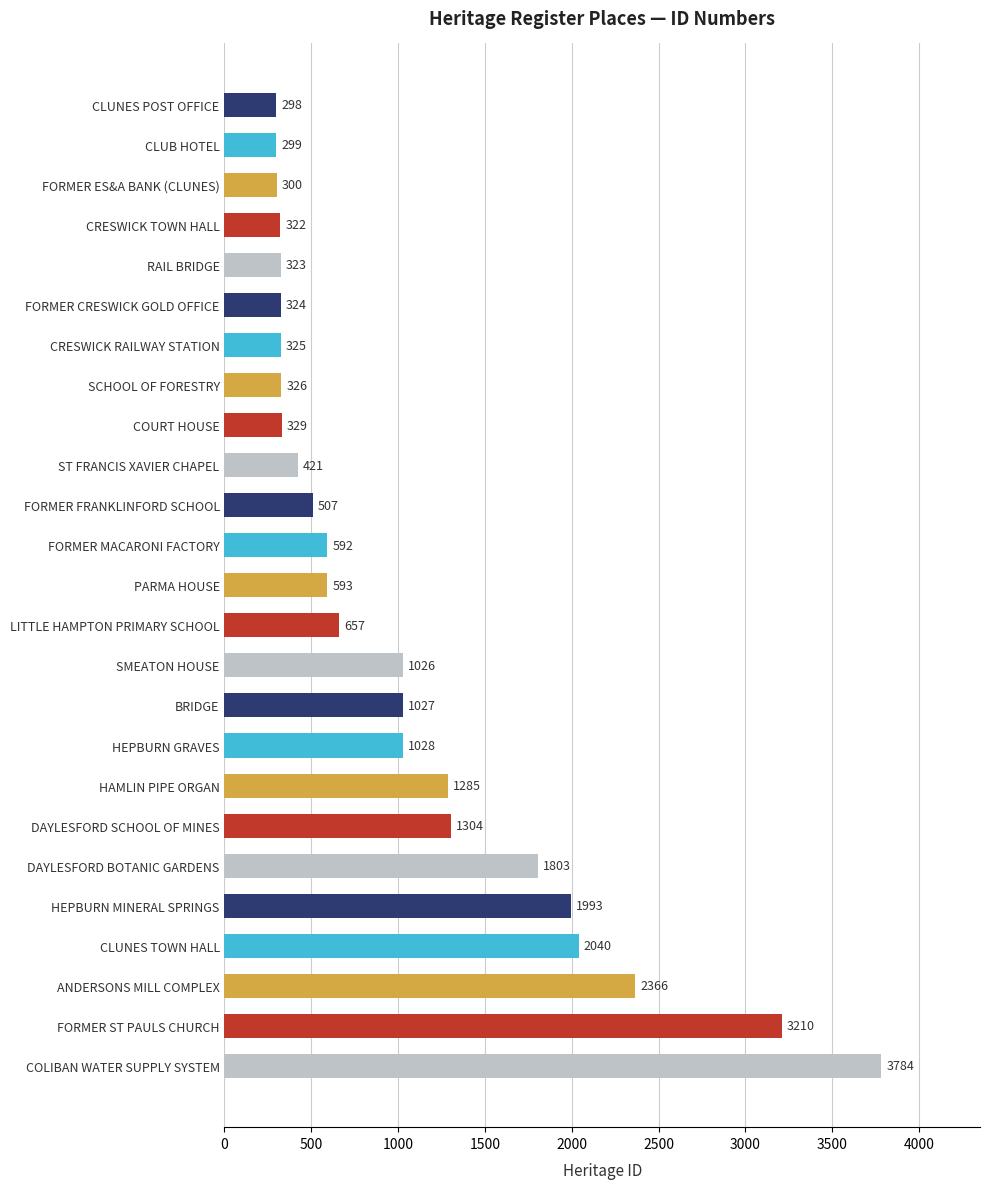

What is the label of the 12th bar from the bottom?

LITTLE HAMPTON PRIMARY SCHOOL